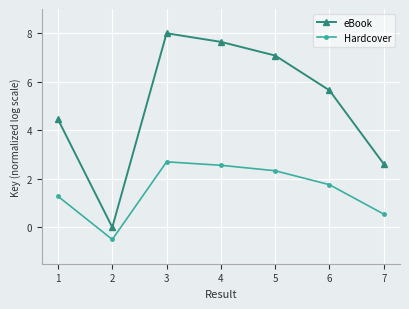

What is the difference between the maximum and second lowest values in the Hardcover series?

2.2